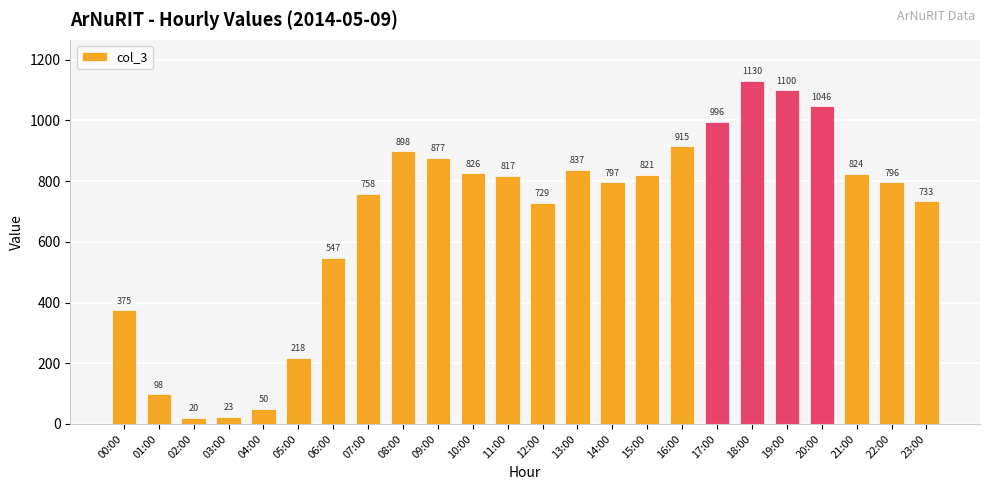

Which label corresponds to the smallest value in the chart?

02:00